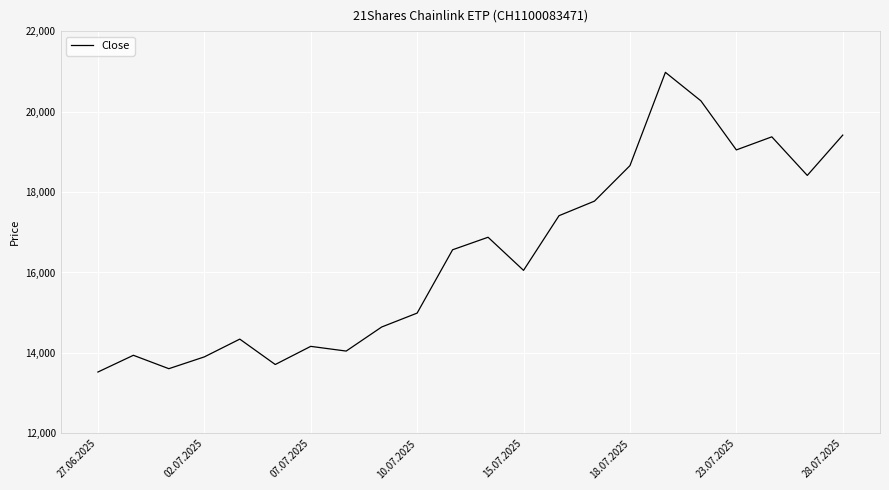

What is the difference between the maximum and minimum values?

7449